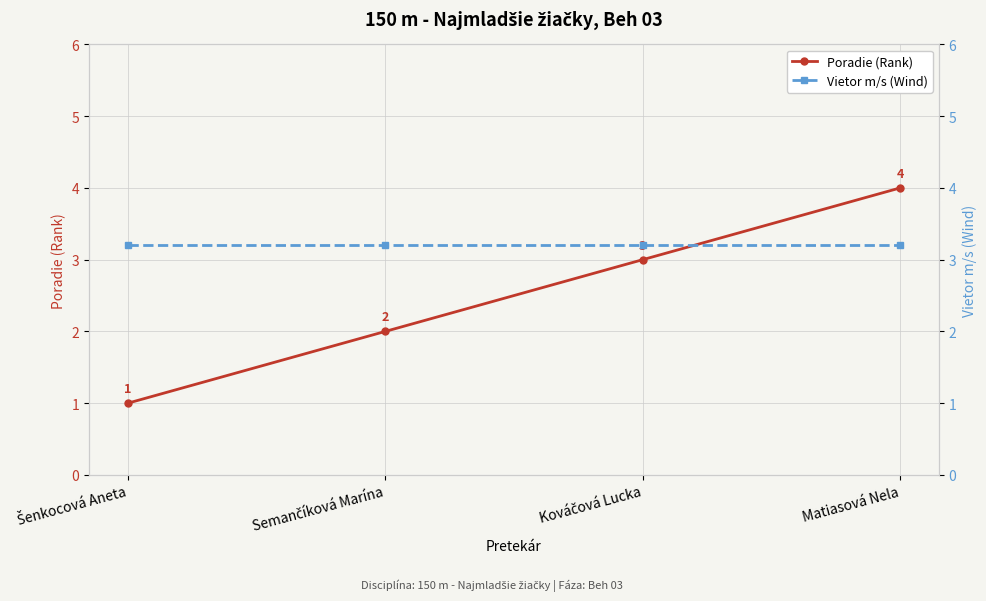

Reading left to right, transcribe all the data shown in this chart.

Poradie (Rank): Šenkocová Aneta=1.0	Semančíková Marína=2.0	Kováčová Lucka=3.0	Matiasová Nela=4.0
Vietor m/s (Wind): Šenkocová Aneta=3.2	Semančíková Marína=3.2	Kováčová Lucka=3.2	Matiasová Nela=3.2